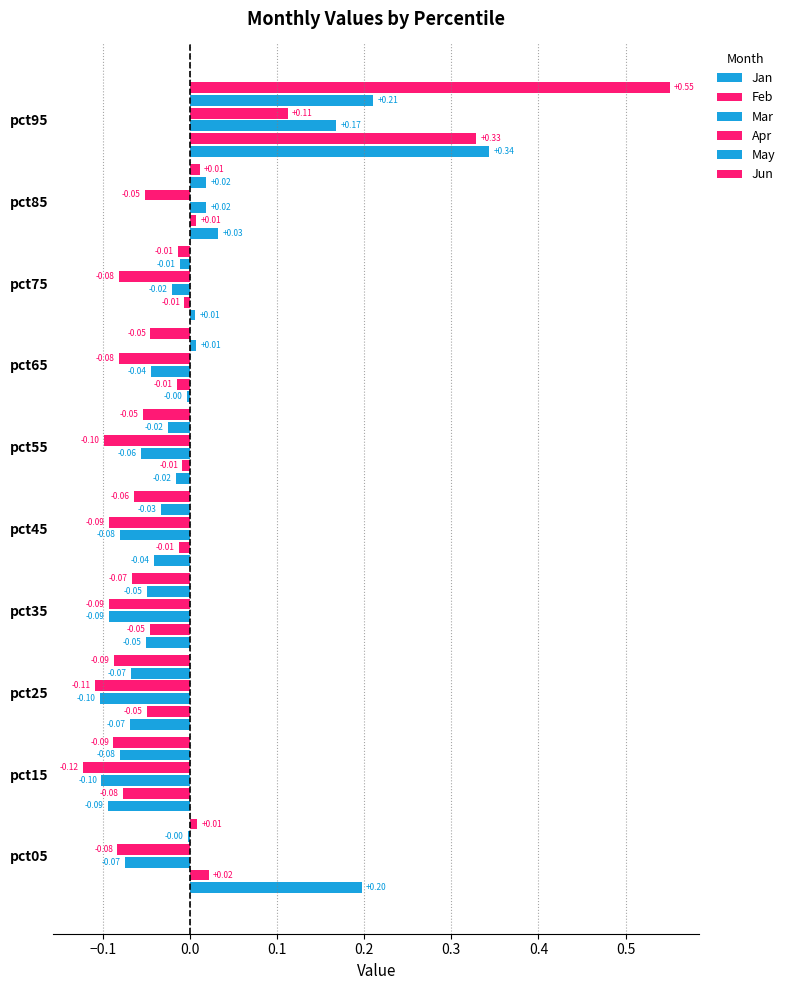

What is the minimum value for Jan?

-0.1